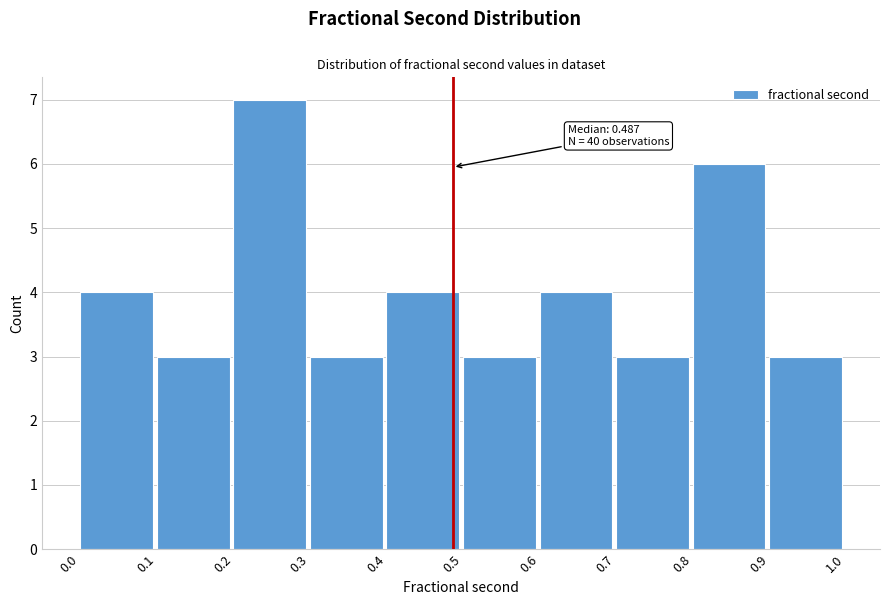

Which range on the x-axis has the tallest bar?

0.2 to 0.3